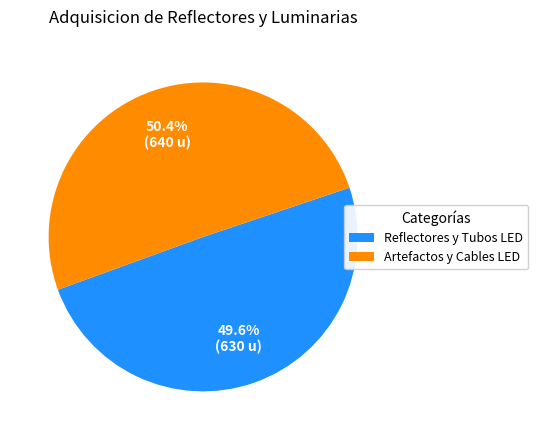

Approximately how many times larger is the value at Artefactos y Cables LED compared to Reflectores y Tubos LED?

1.0